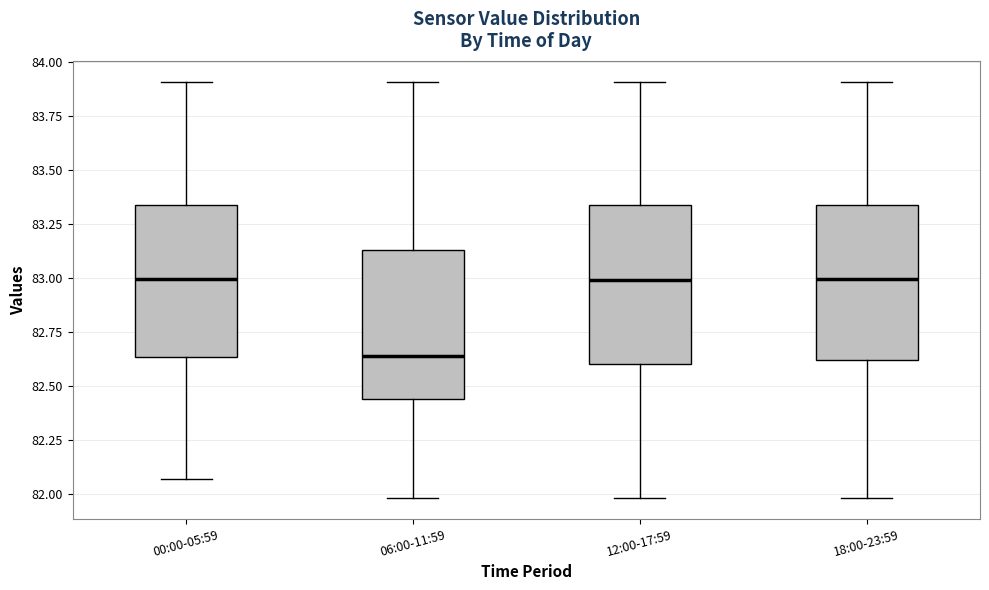

Reading left to right, transcribe this box plot: for each box, give where its median line is, the range the box spans, and where its two whiskers end, as read against the y-axis. The values are not printed on the chart, so give them approximately, as read against the axis.

00:00-05:59: median 83.00, box 82.65 to 83.35, whiskers 82.05 to 83.90
06:00-11:59: median 82.65, box 82.45 to 83.15, whiskers 82.00 to 83.90
12:00-17:59: median 83.00, box 82.60 to 83.35, whiskers 82.00 to 83.90
18:00-23:59: median 83.00, box 82.60 to 83.35, whiskers 82.00 to 83.90